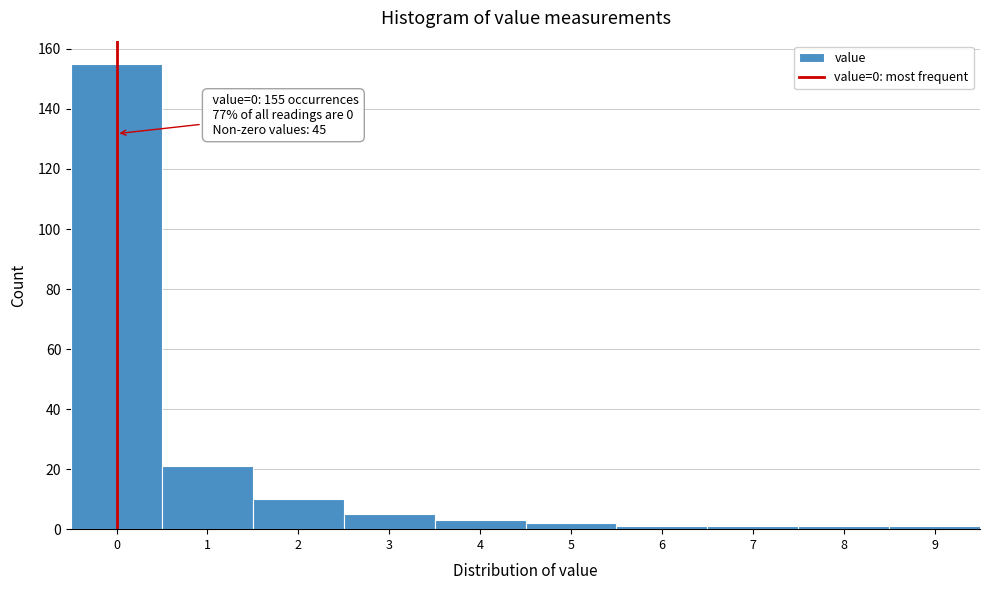

Reading left to right, list all the values displayed in this chart.

0=155	1=21	2=10	3=5	4=3	5=2	6=1	7=1	8=1	9=1